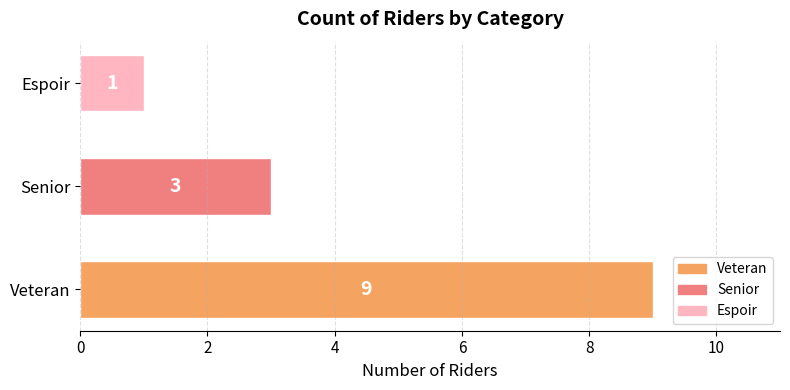

Are the bars horizontal?

Yes